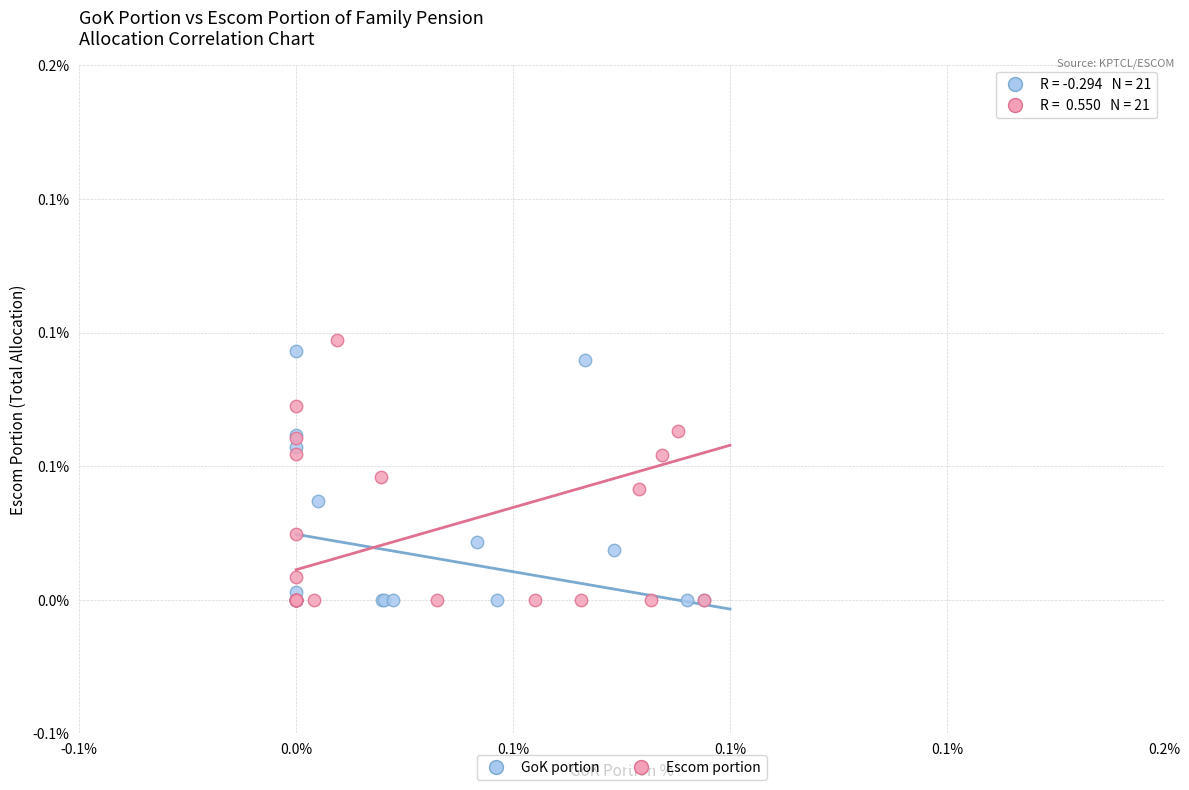

What are all the series names shown in the legend?

GoK portion, Escom portion